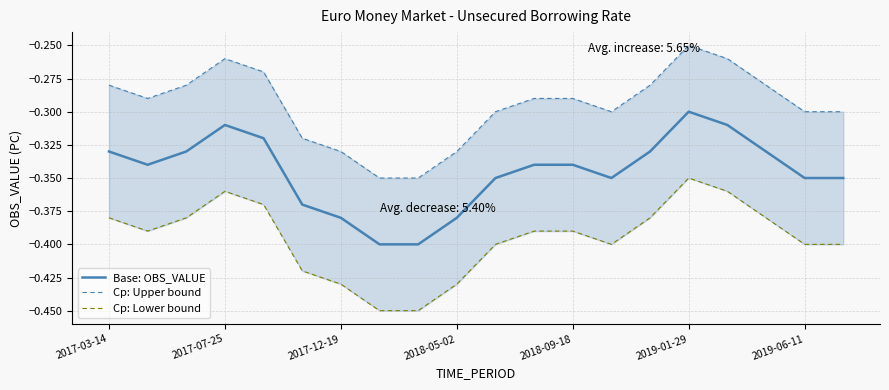

The value of Base: OBS_VALUE at 2018-05-02 is -0.2. True or false?

False